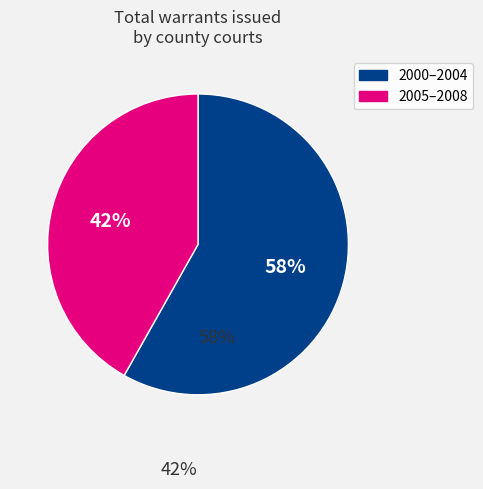

Does any single category account for the majority?

Yes